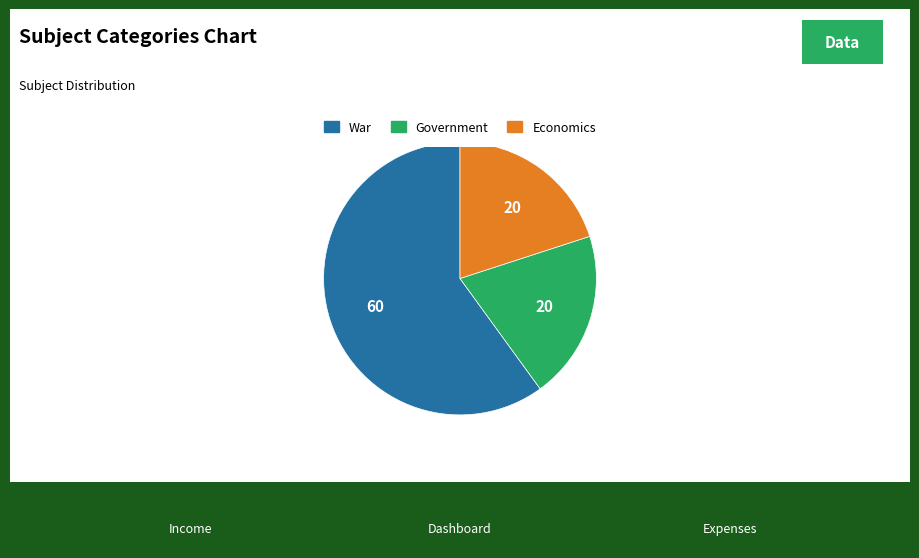

How many slices are in this pie chart?

3